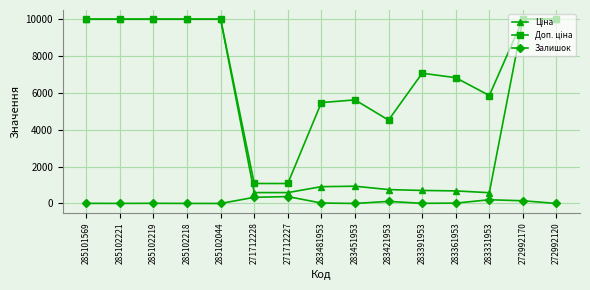

What is the maximum value for Залишок?

374.0